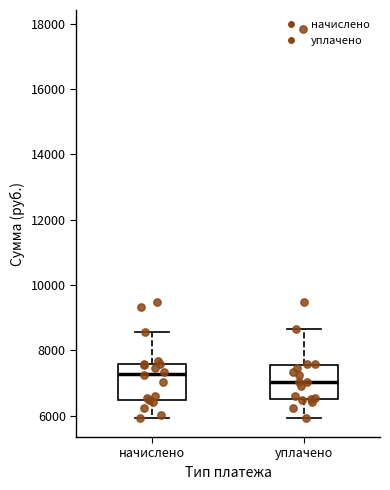

Reading left to right, transcribe this box plot: for each box, give where its median line is, the range the box spans, and where its two whiskers end, as read against the y-axis. The values are not printed on the chart, so give them approximately, as read against the axis.

начислено: median 7200, box 6400 to 7600, whiskers 6000 to 8600
уплачено: median 7000, box 6600 to 7600, whiskers 6000 to 8600